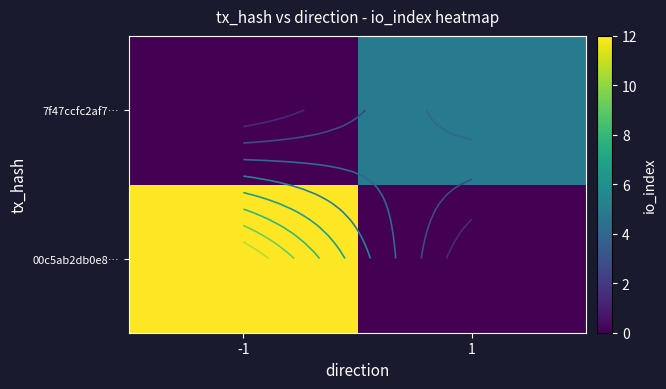

What is the maximum value for 7f47ccfc2af7…?

5